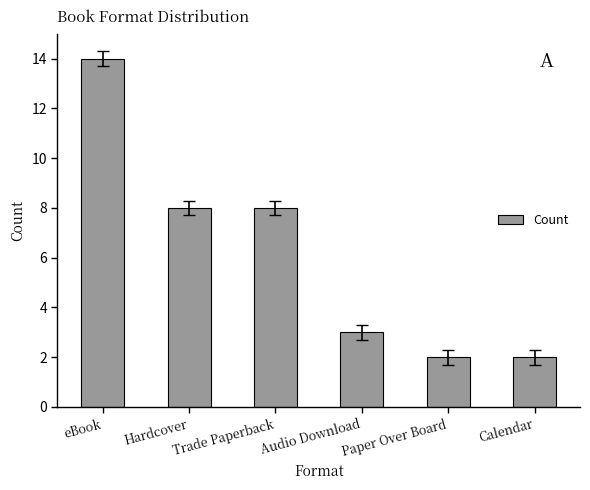

Reading left to right, transcribe all the data shown in this chart.

14	8	8	3	2	2